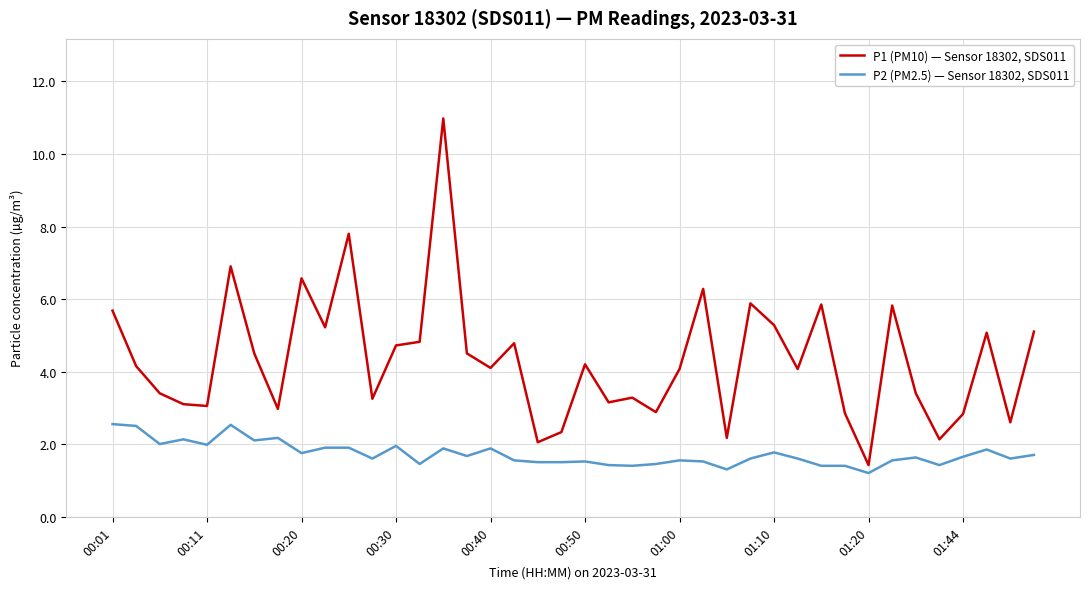

What is the difference between the maximum and minimum values in the P1 (PM10) — Sensor 18302, SDS011 series?

9.6